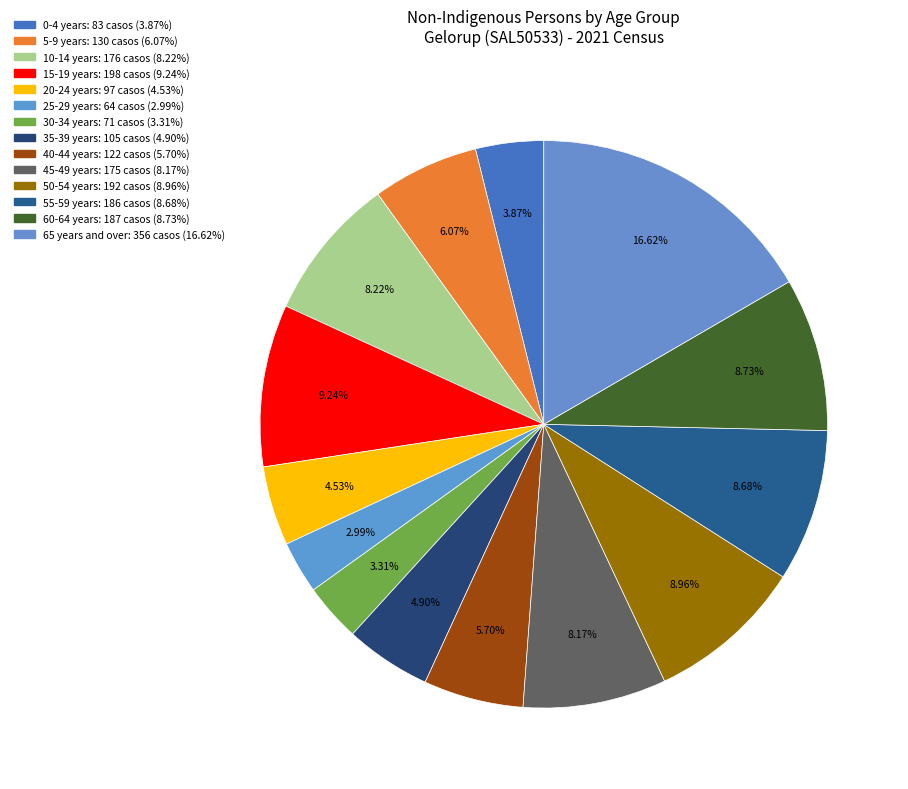

What percentage is the 25-29 years slice, to the nearest percent?

3%